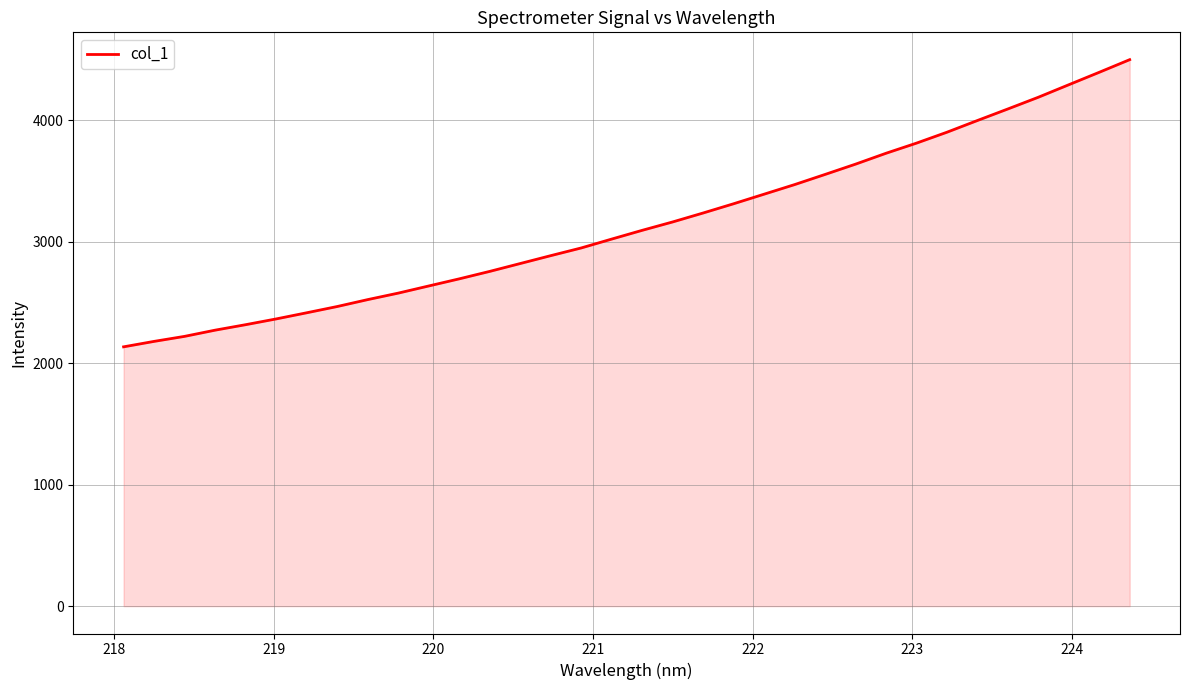

What is the minimum value shown in the chart?

2135.1